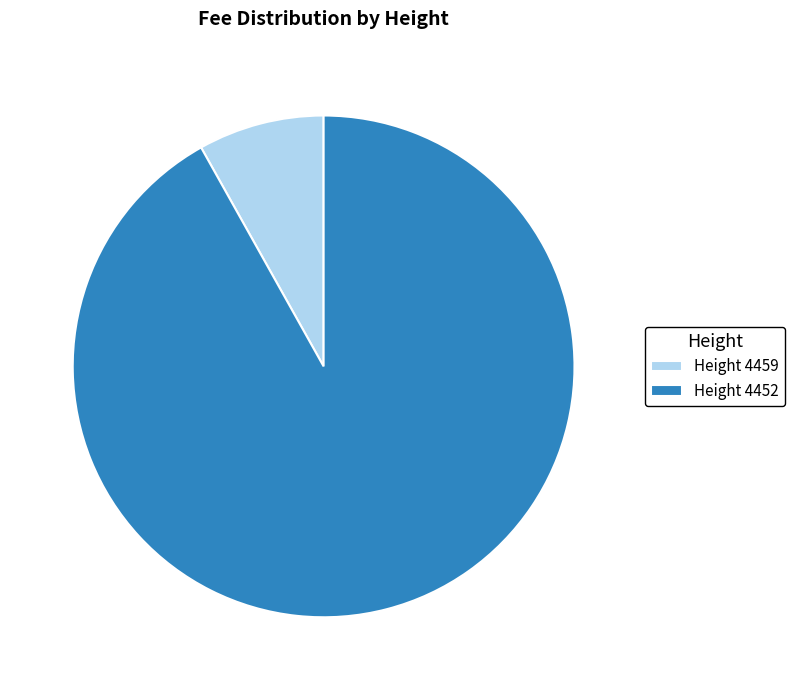

How many segments does this pie chart have?

2